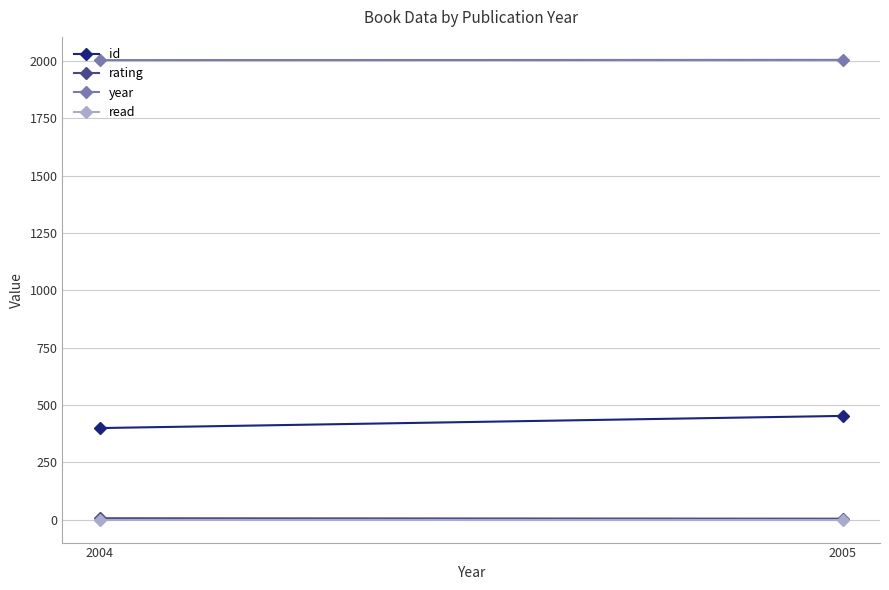

Is it true that rating equals 5 at 2005?

True